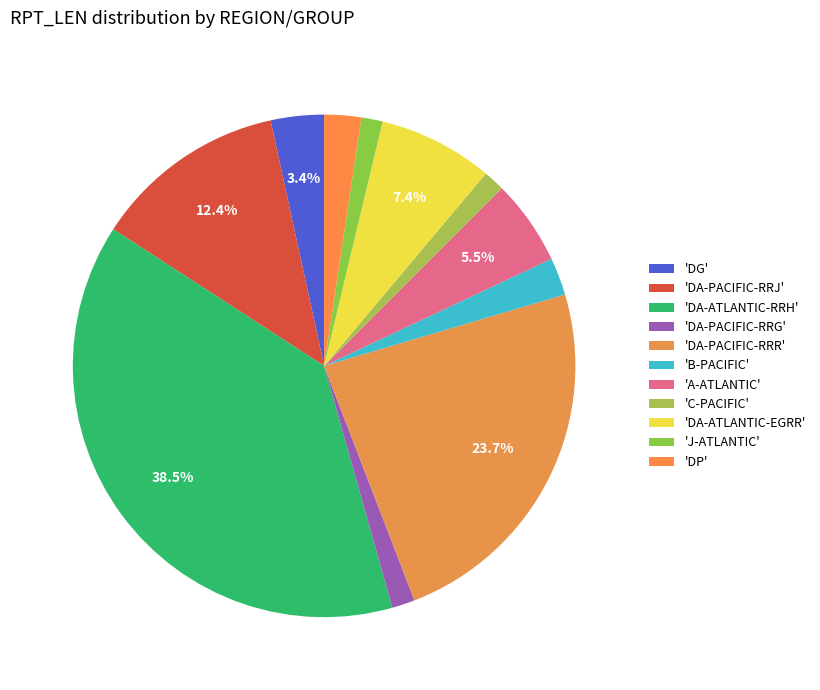

Count the number of slices in the pie.

11